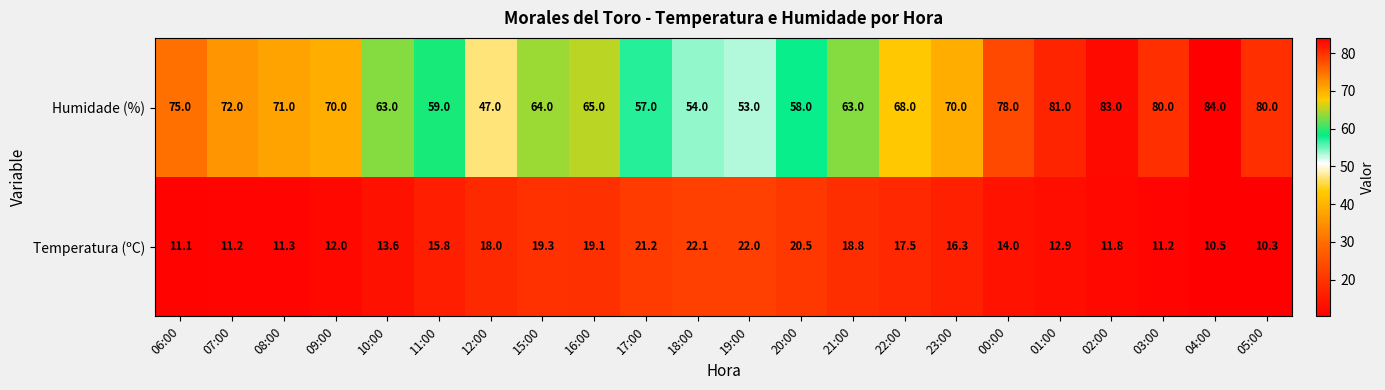

What is the difference between the maximum and minimum values in the Temperatura (ºC) series?

11.8